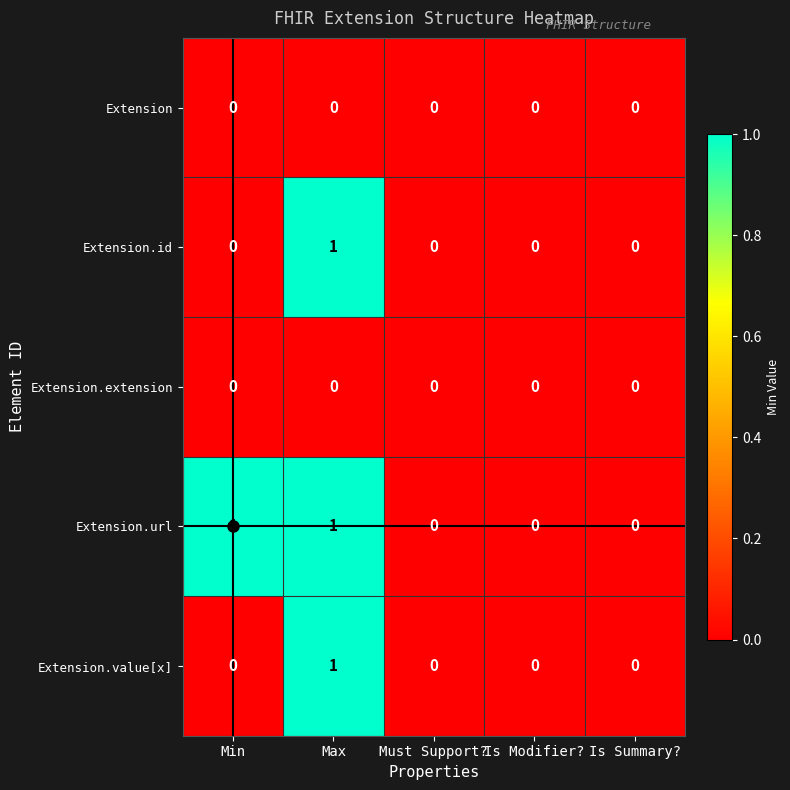

True or false: Extension.id has a value of 0 at Min.

True